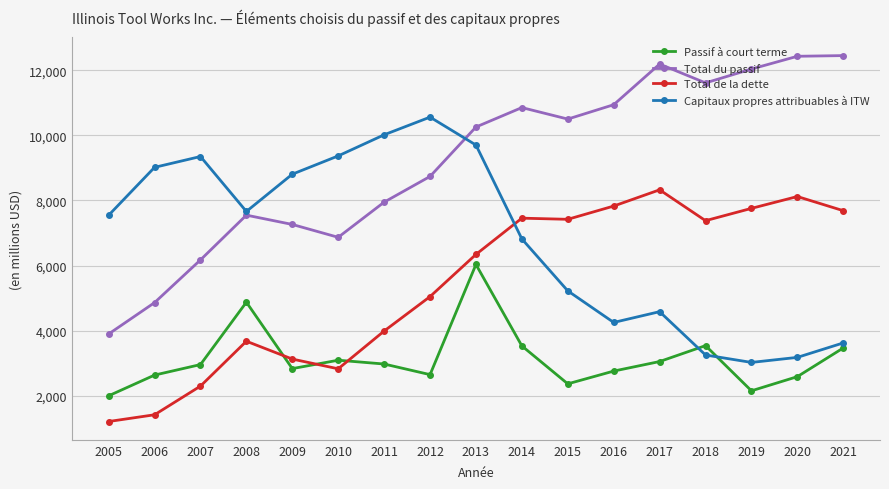

List the series in order of their overall mean, lowest first.

Passif à court terme, Total de la dette, Capitaux propres attribuables à ITW, Total du passif